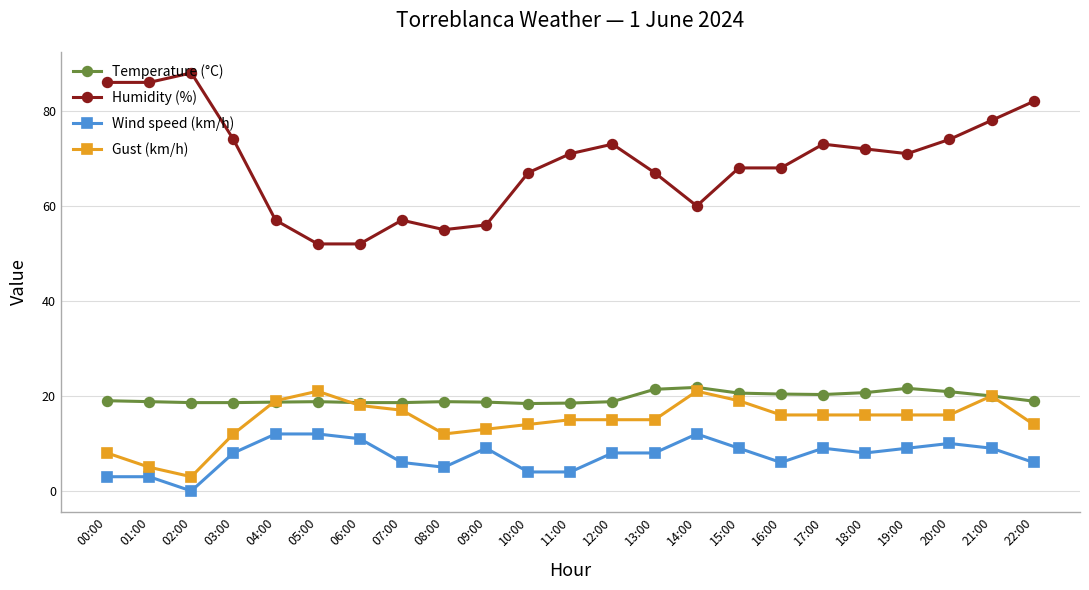

Rank the series at 16:00 from lowest to highest value.

Wind speed (km/h), Gust (km/h), Temperature (°C), Humidity (%)